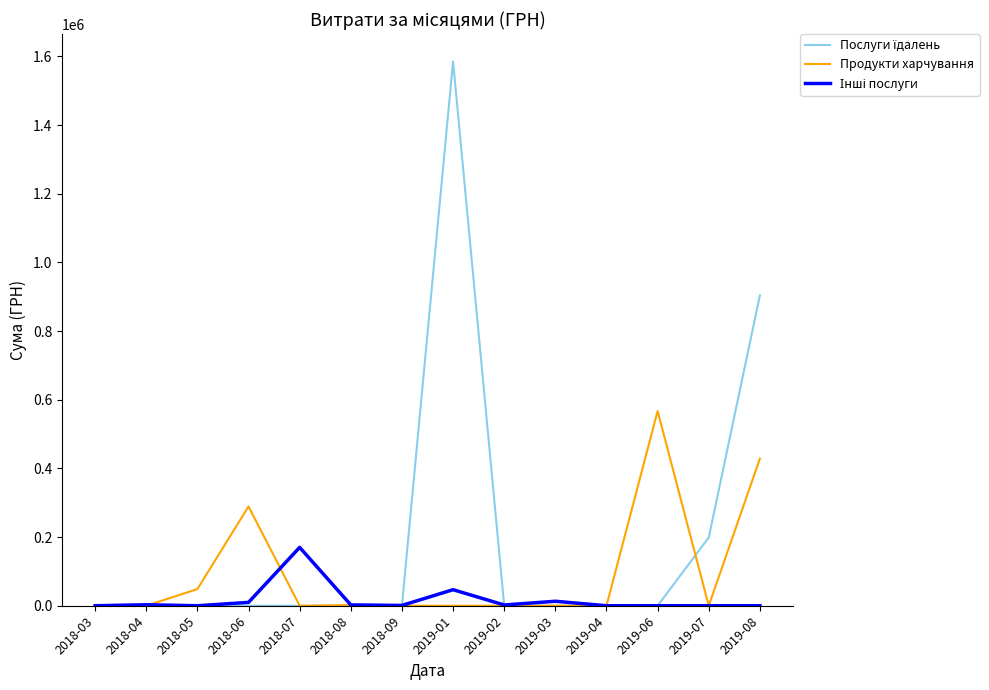

The value of Продукти харчування at 2019-06 is 959871.0. True or false?

False